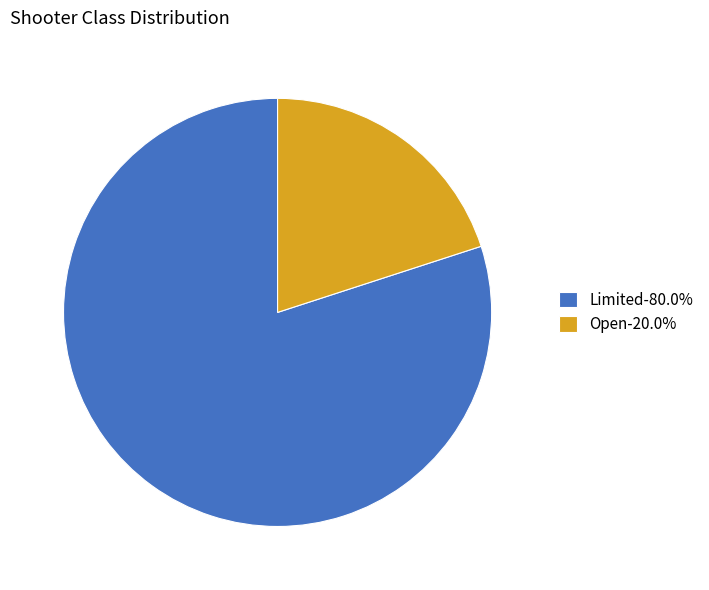

Does any single category account for the majority?

Yes